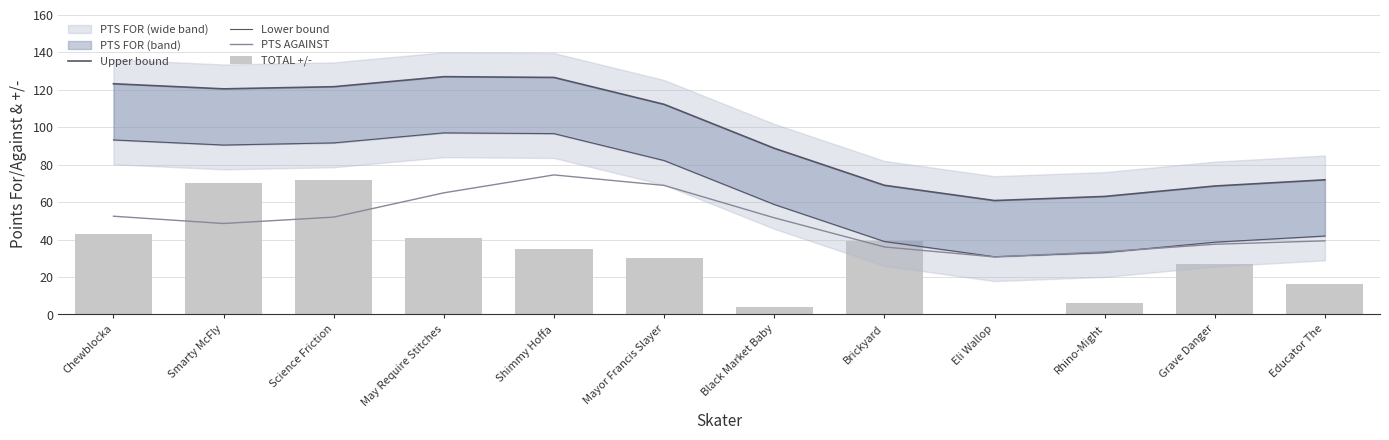

What is the average value of the Upper bound series?

96.1